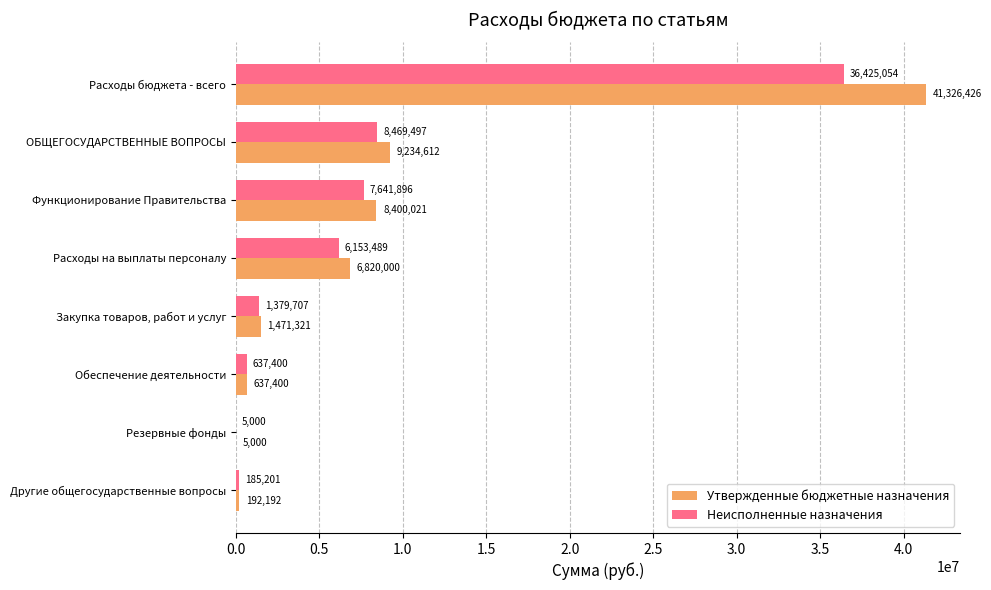

Which series has the widest spread of values?

Утвержденные бюджетные назначения